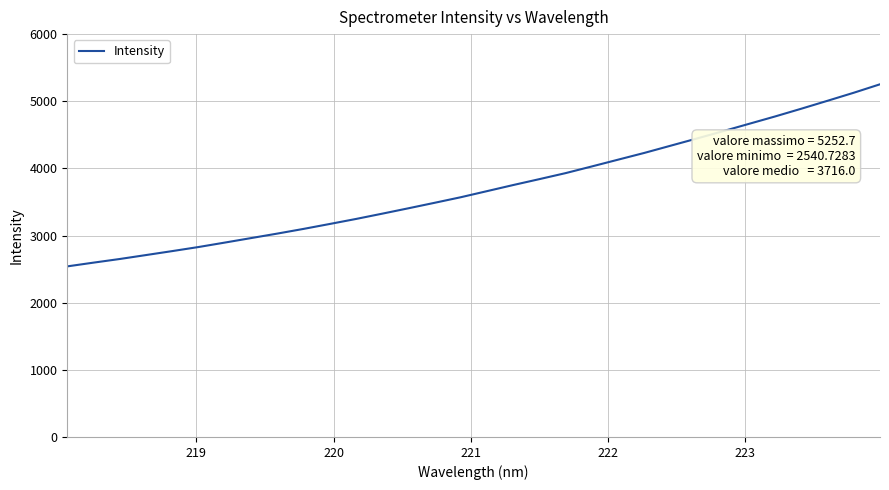

What is the maximum value shown in the chart?

5252.7